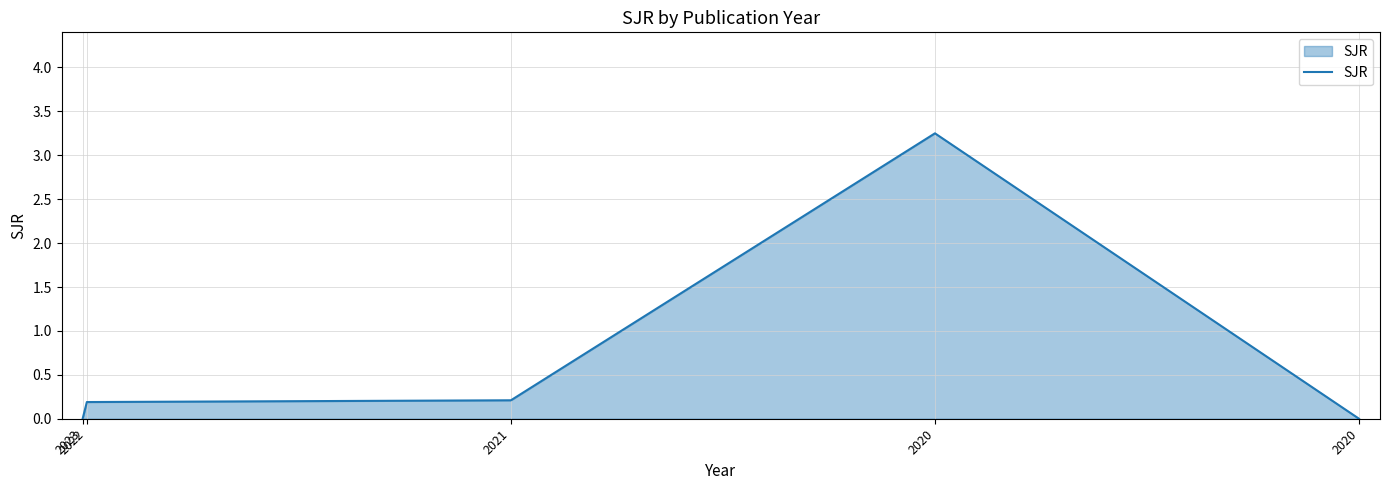

Does the chart display data point markers on the line(s)?

No